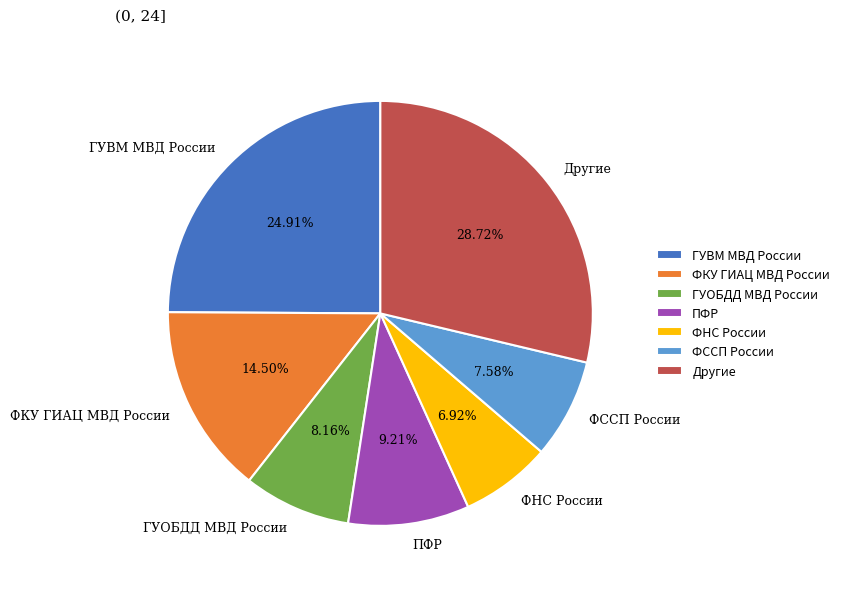

Which slice is the smallest?

ФНС России